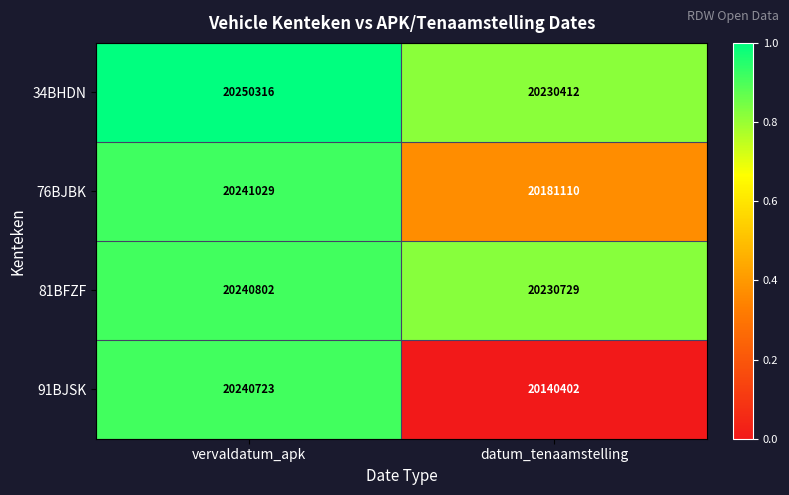

What is the difference between the 91BJSK values at vervaldatum_apk and datum_tenaamstelling?

100321